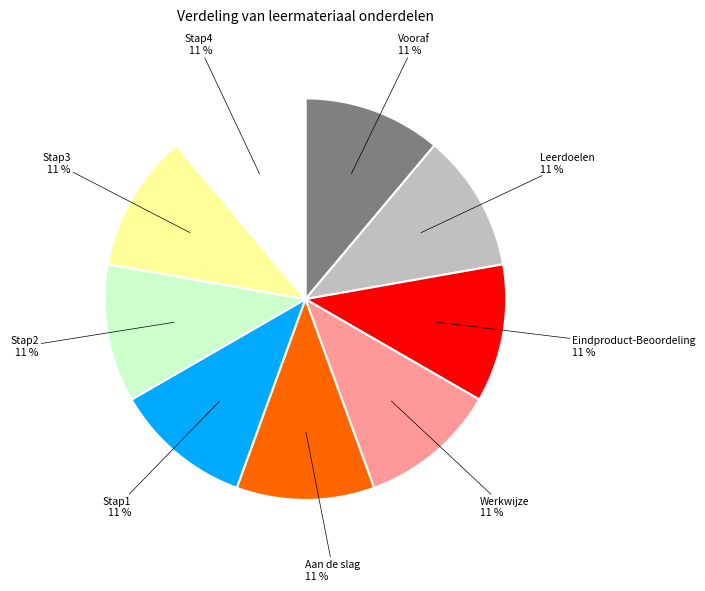

Is there any slice that represents more than half of the pie?

No